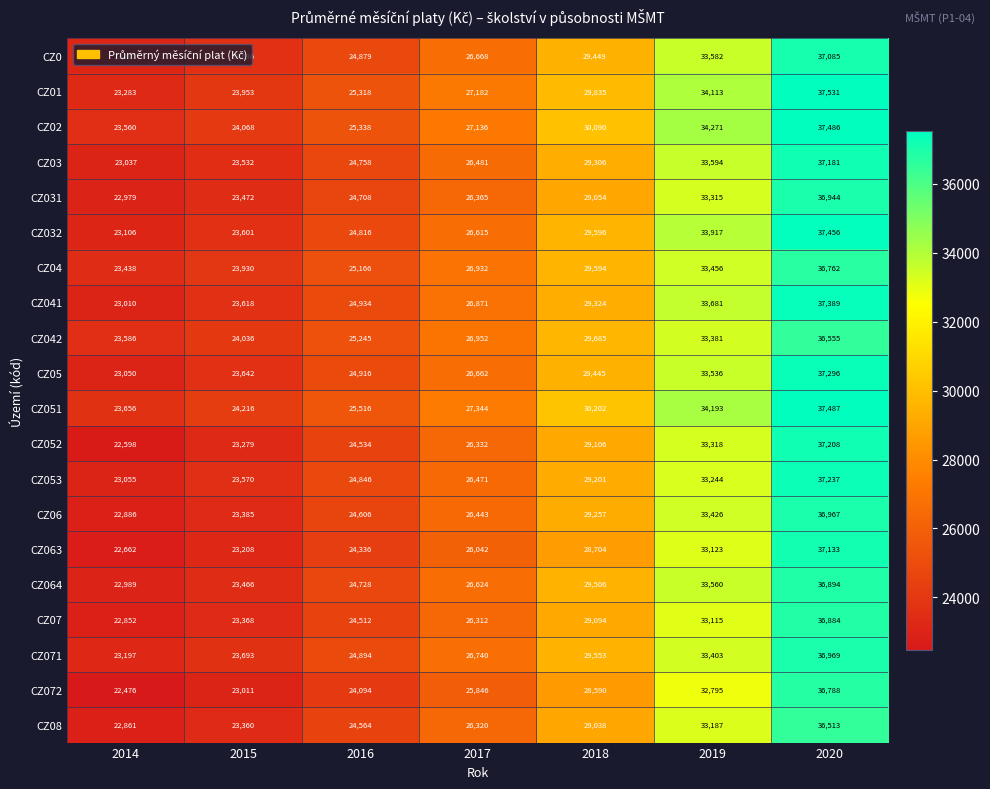

The value of CZ064 at 2014 is 41136. True or false?

False